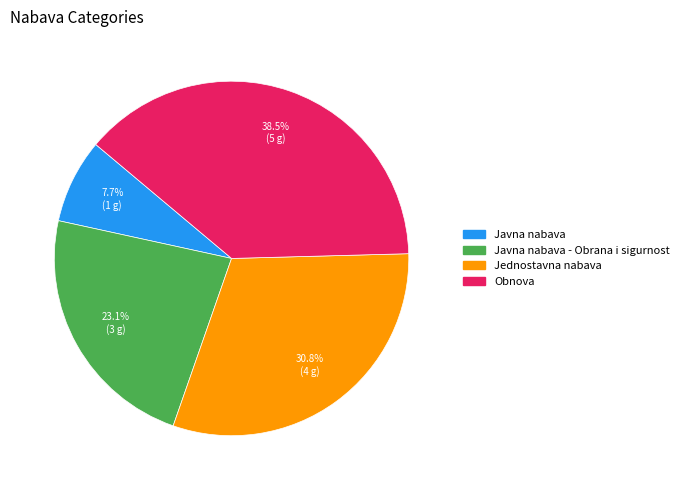

Is there any slice that represents more than half of the pie?

No